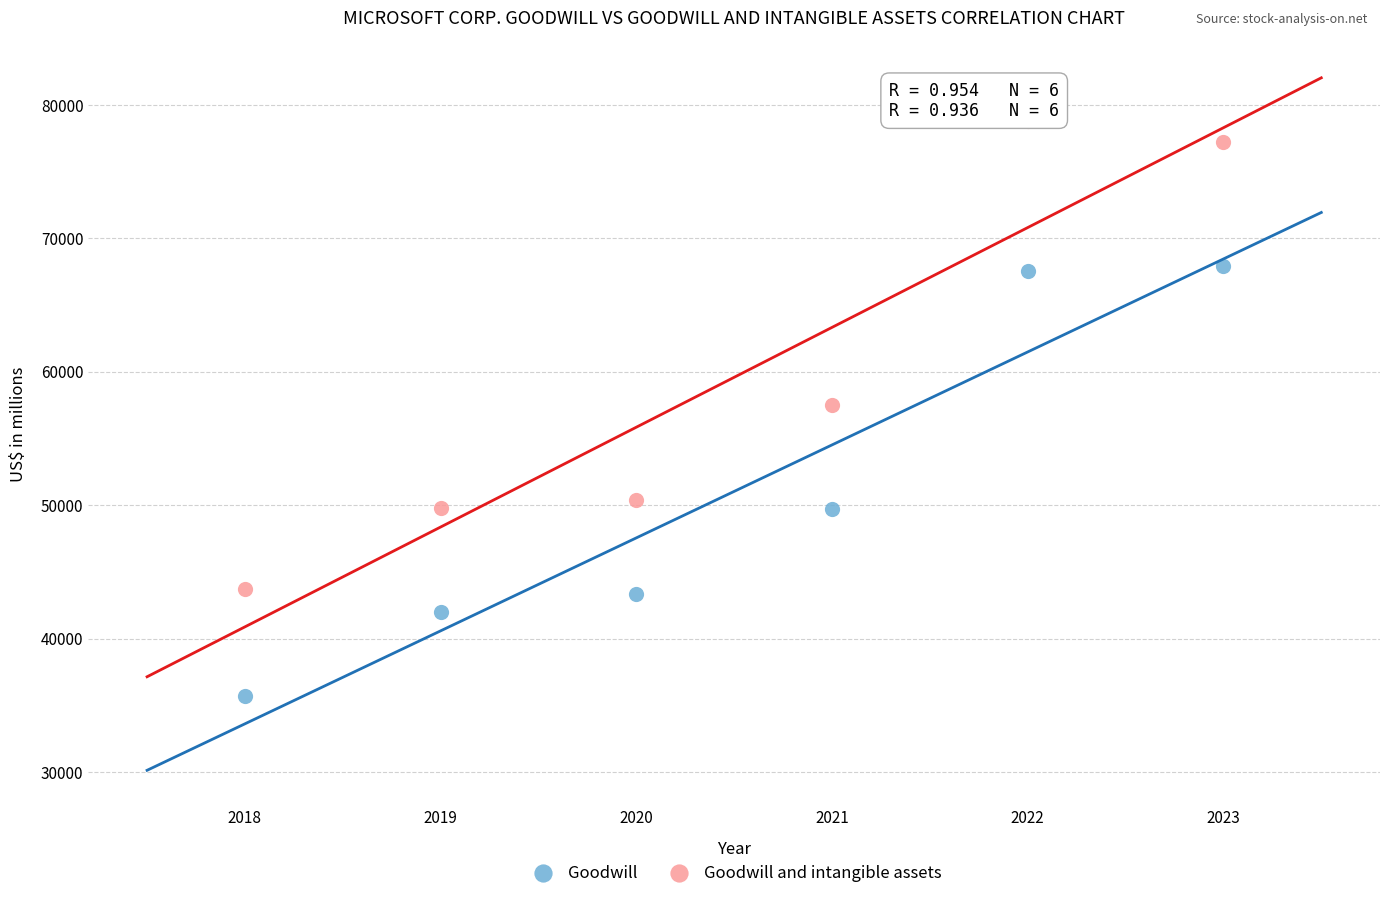

What are all the series names shown in the legend?

Goodwill, Goodwill and intangible assets